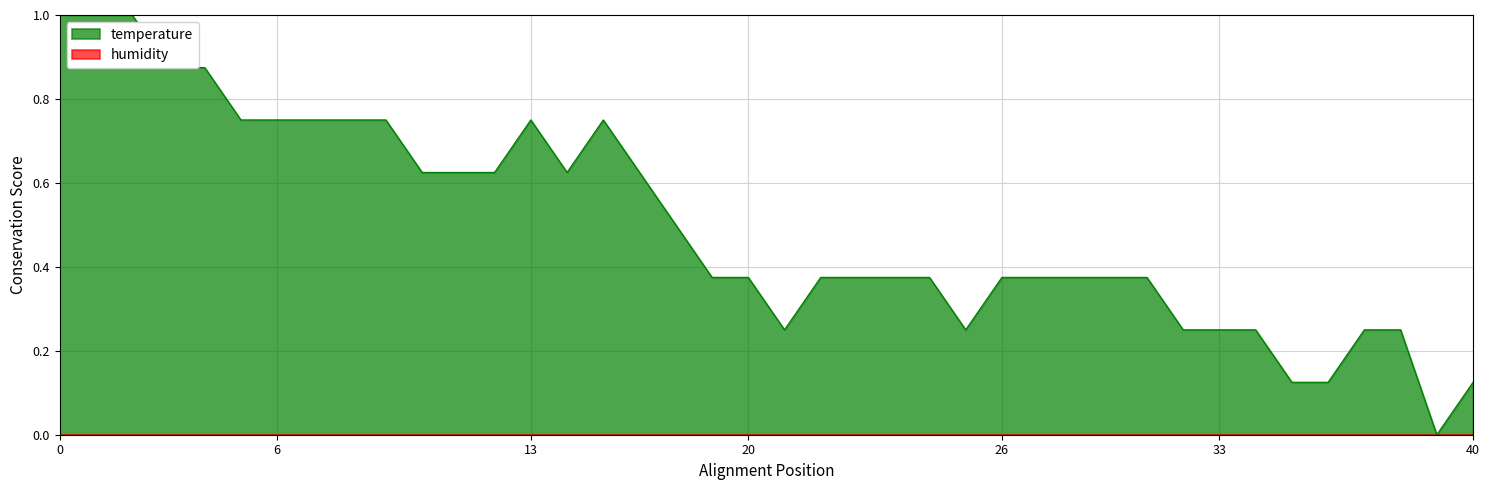

What is the maximum value shown in the chart?

1.0